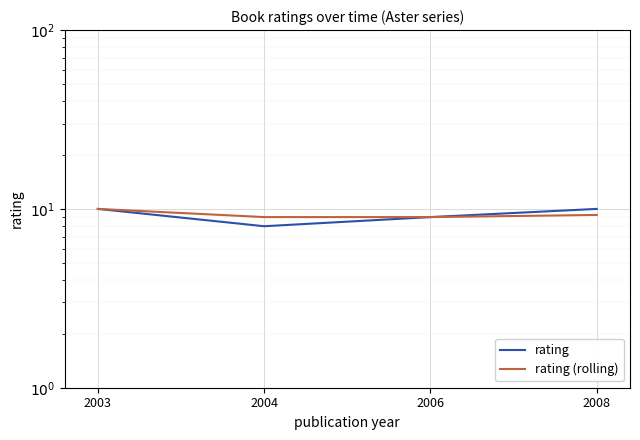

True or false: rating (rolling) and rating intersect in this chart.

False